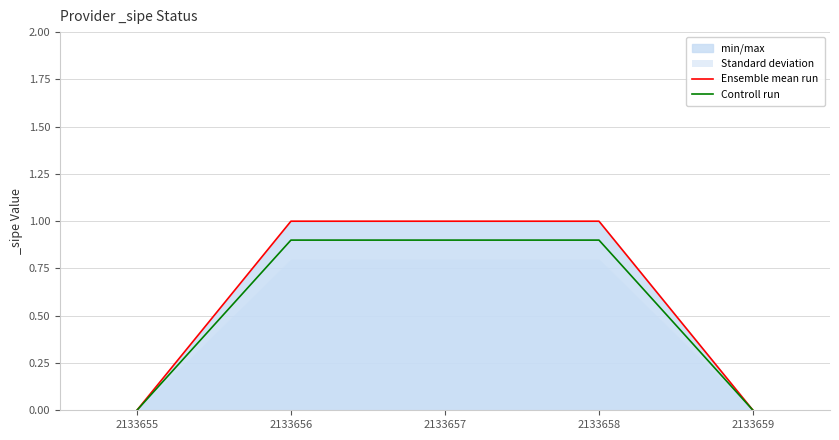

Which series changed the most between 2133656 and 2133659?

Ensemble mean run